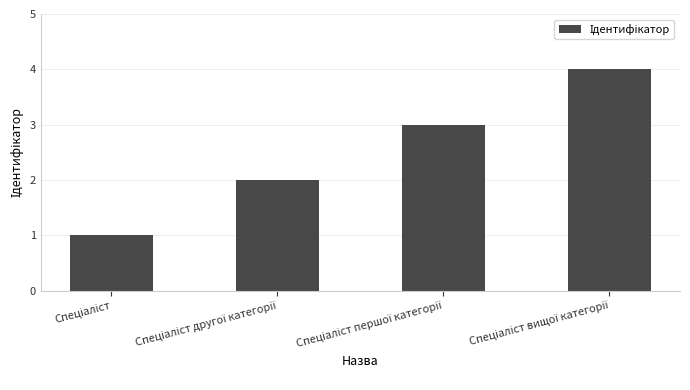

How many series are shown in this chart?

1